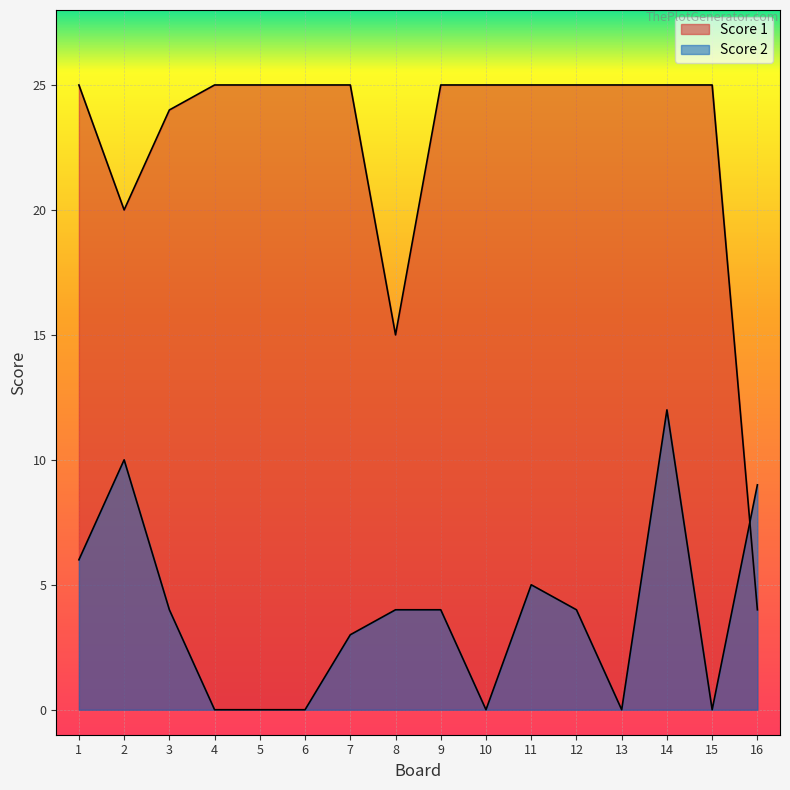

Which series has the largest total across all categories?

Score 1